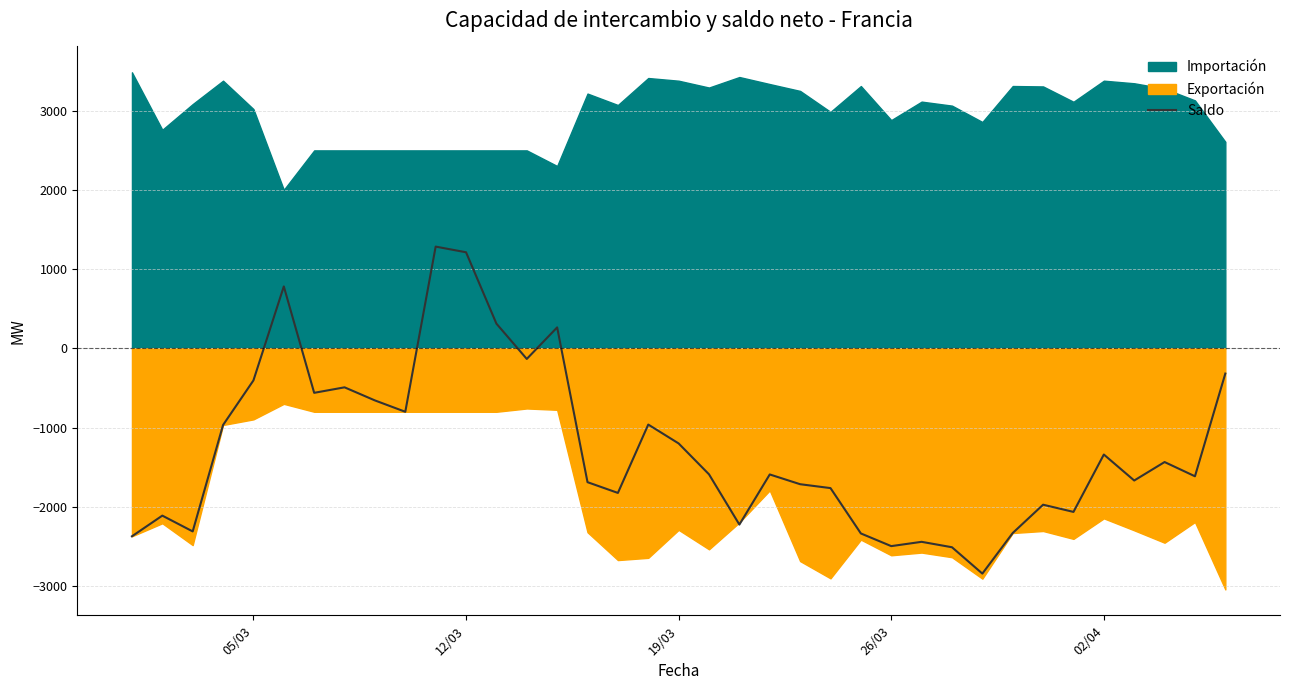

What is the highest value of the Saldo series?

1283.2